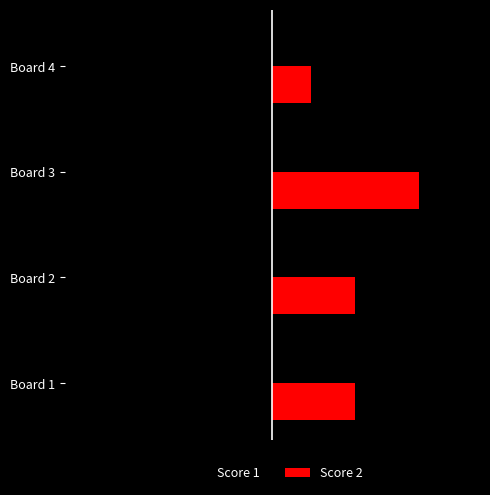

What are all the series names shown in the legend?

Score 1, Score 2